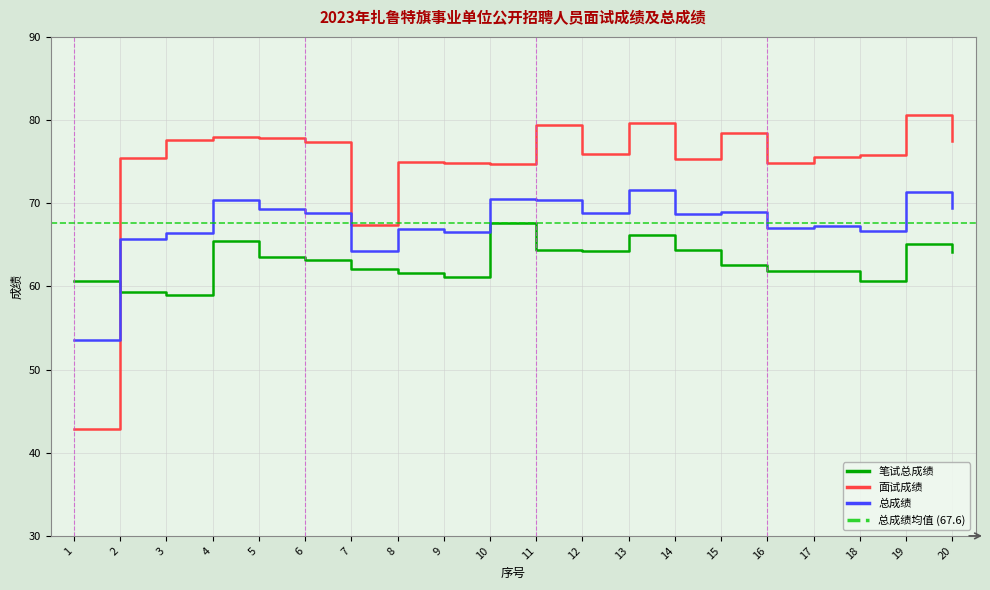

The value of 笔试总成绩 at 8 is 85.9. True or false?

False